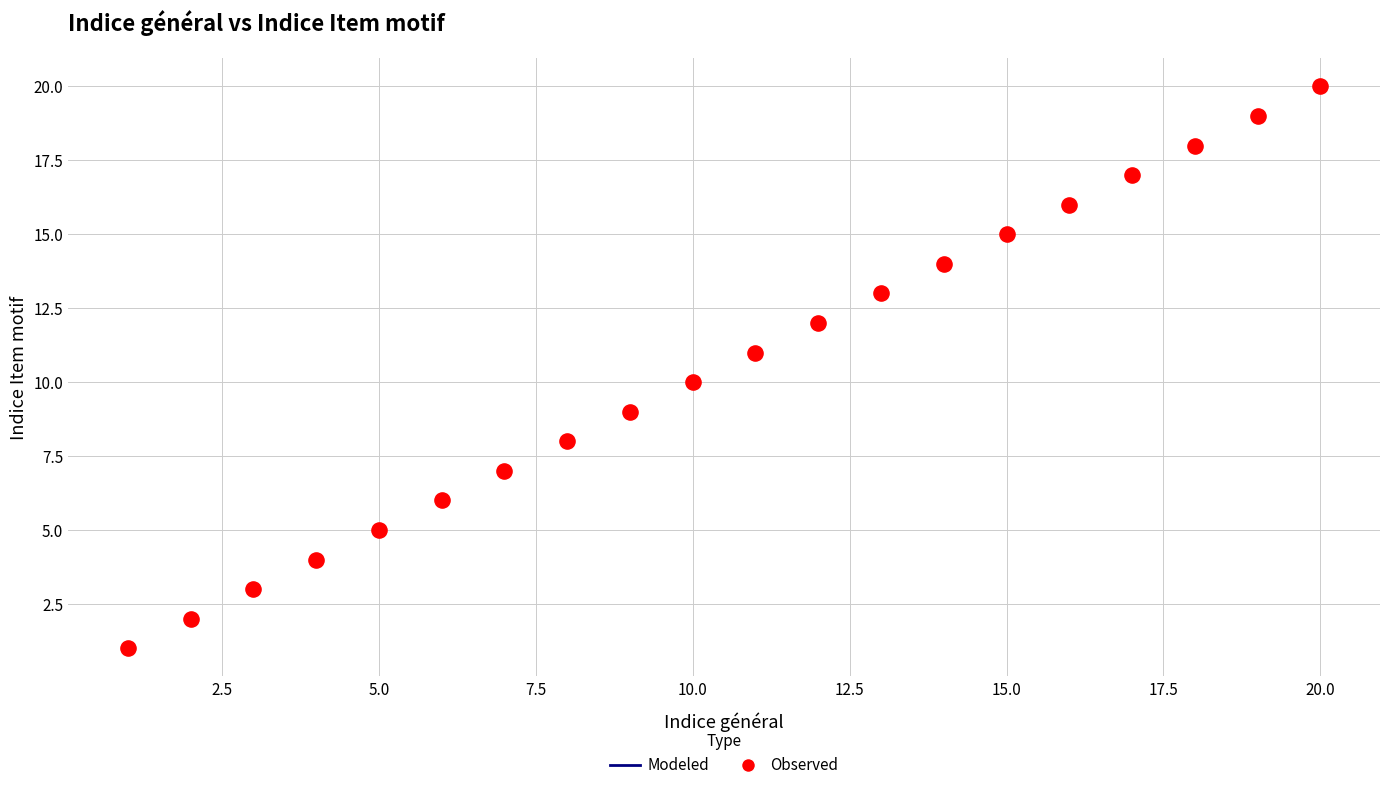

What is the range of Y values (max minus min)?

19